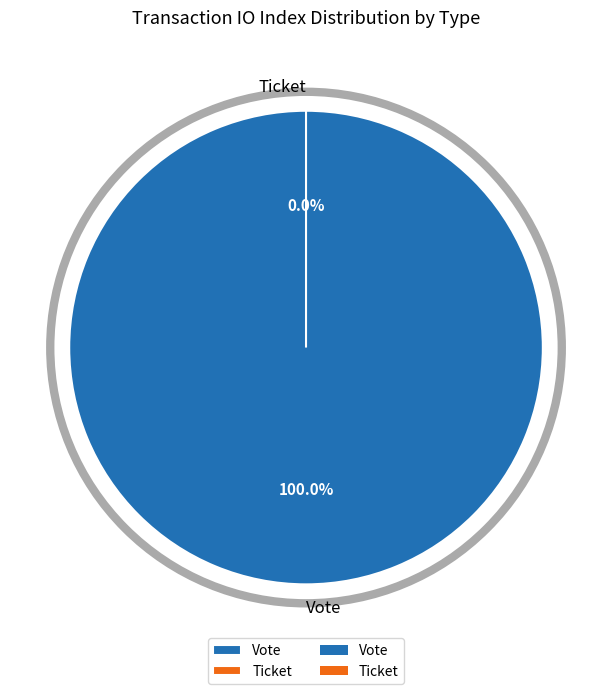

What is the total percentage of Ticket and Vote?

100.0%